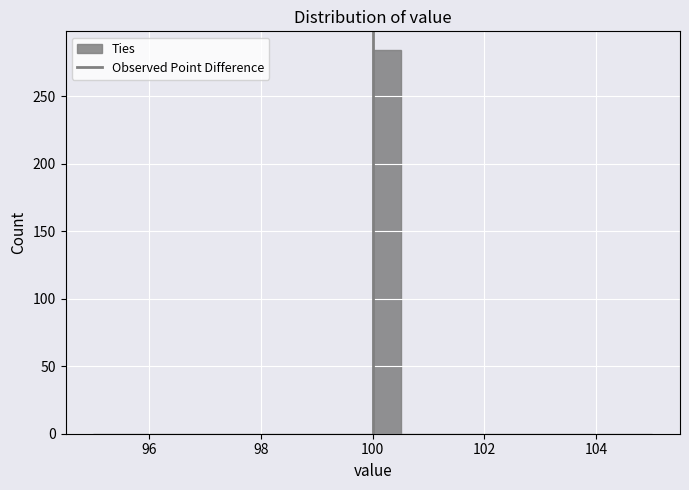

Read against the x-axis, roughly where is the centre of the tallest bar?

100.2